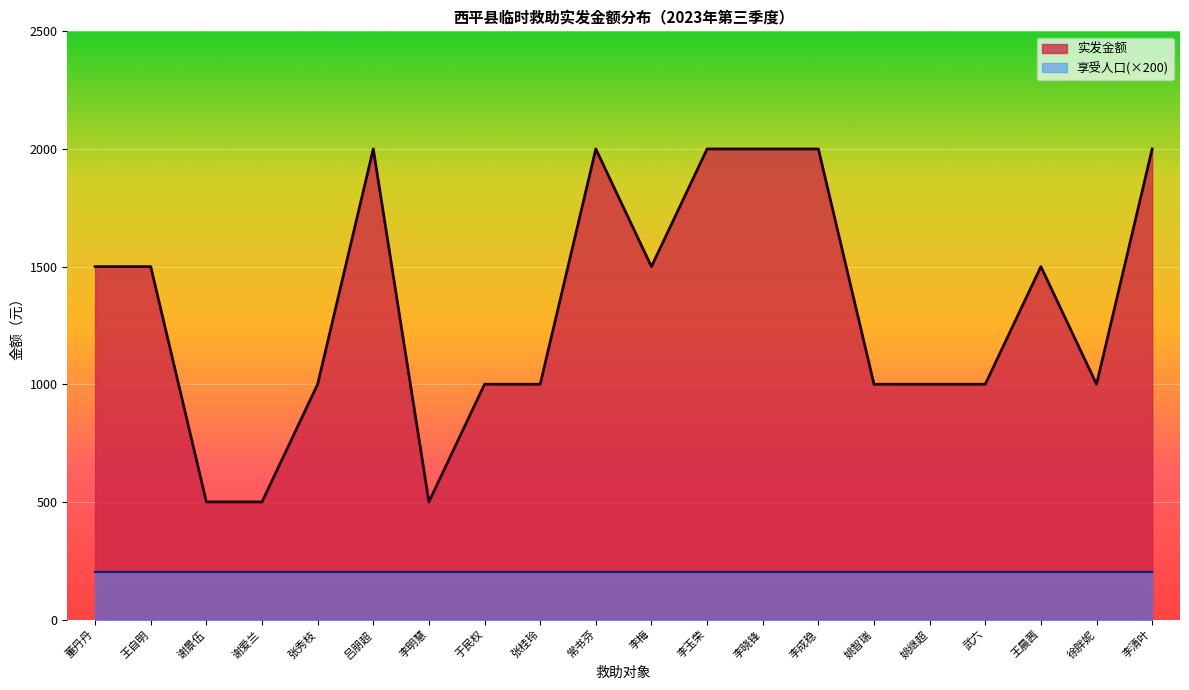

At which label is the value closest to 1250?

董丹丹